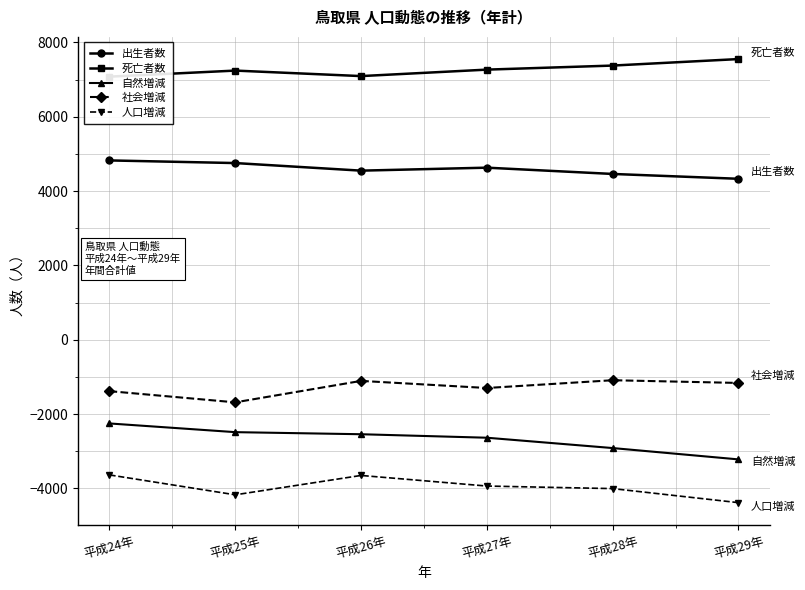

What is the sum of the 人口増減 values at 平成28年 and 平成29年?

-8392